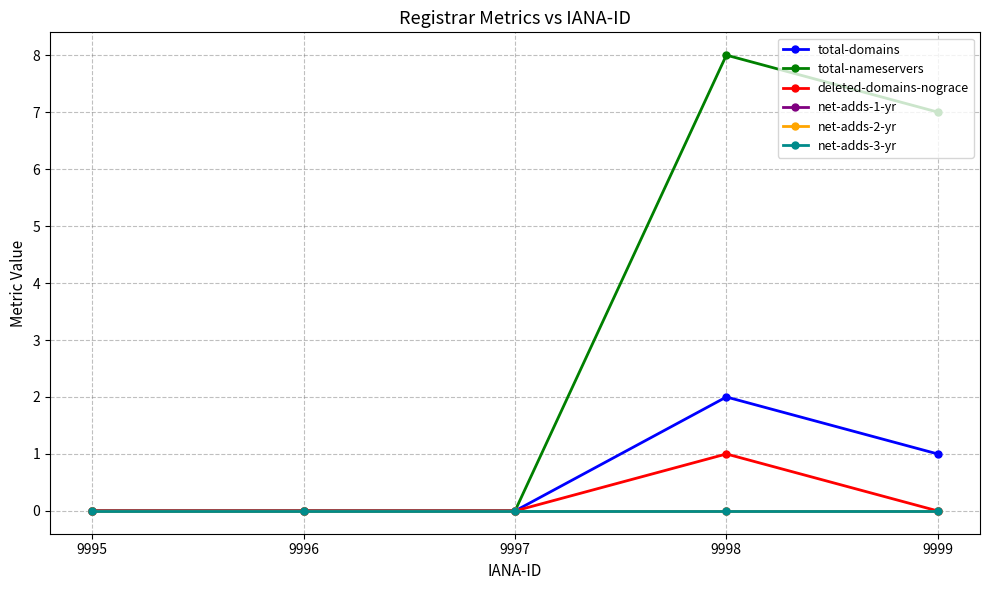

Reading left to right, extract all data points from this chart.

total-domains: 0	0	0	2	1
total-nameservers: 0	0	0	8	7
deleted-domains-nograce: 0	0	0	1	0
net-adds-1-yr: 0	0	0	0	0
net-adds-2-yr: 0	0	0	0	0
net-adds-3-yr: 0	0	0	0	0